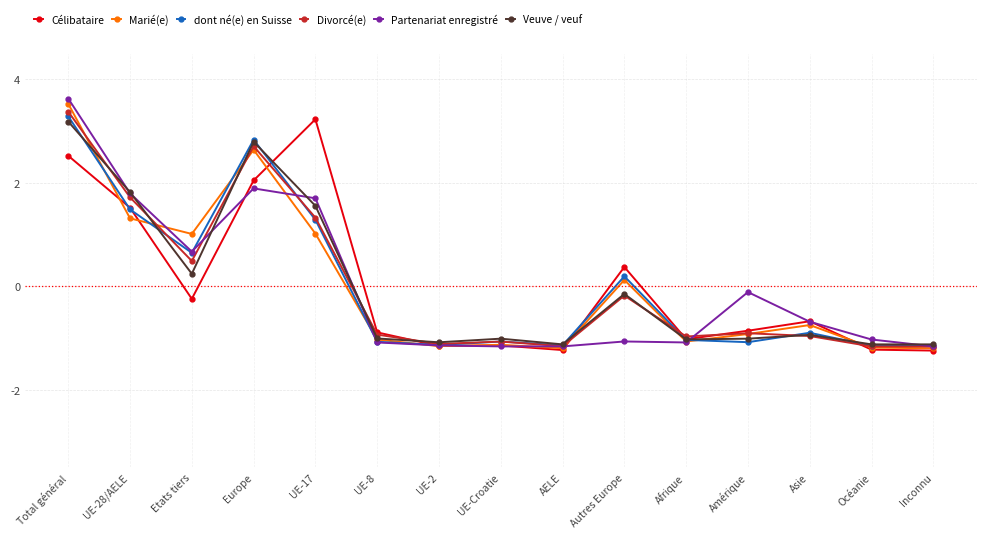

After their last crossing, which series has the higher values: Célibataire or dont né(e) en Suisse?

dont né(e) en Suisse